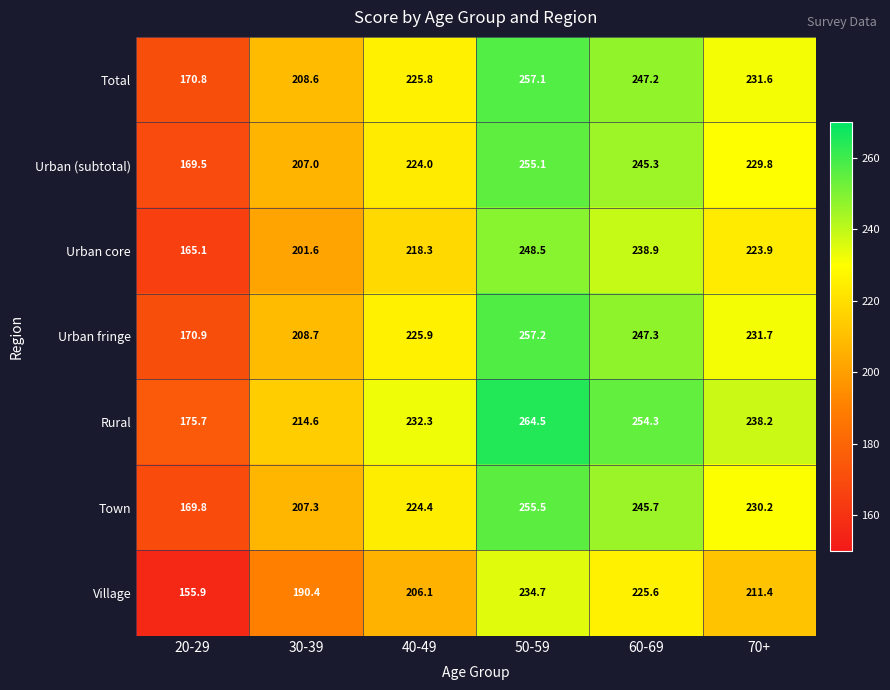

The value of Urban fringe at 50-59 is 257.2. True or false?

True